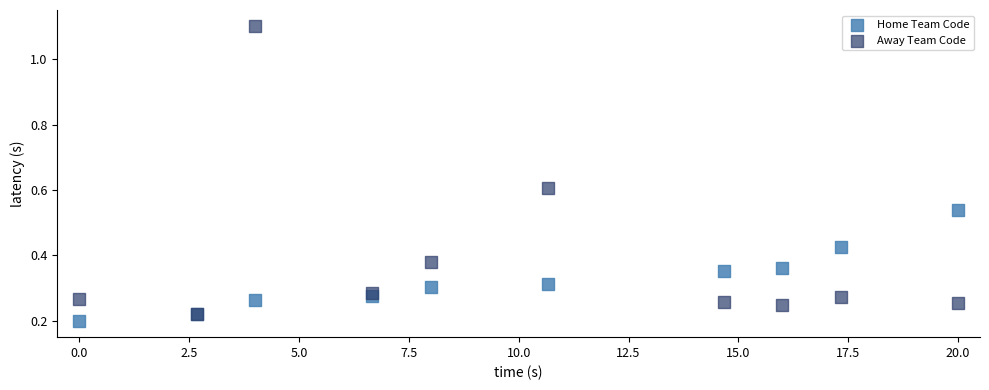

Which series contains the lowest Y value?

Home Team Code